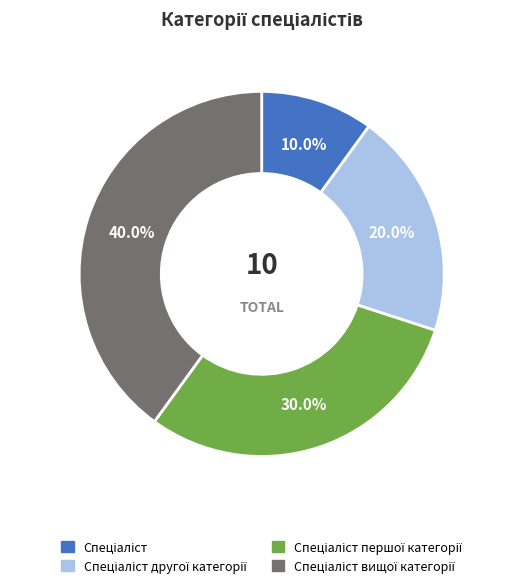

Does any single category account for the majority?

No